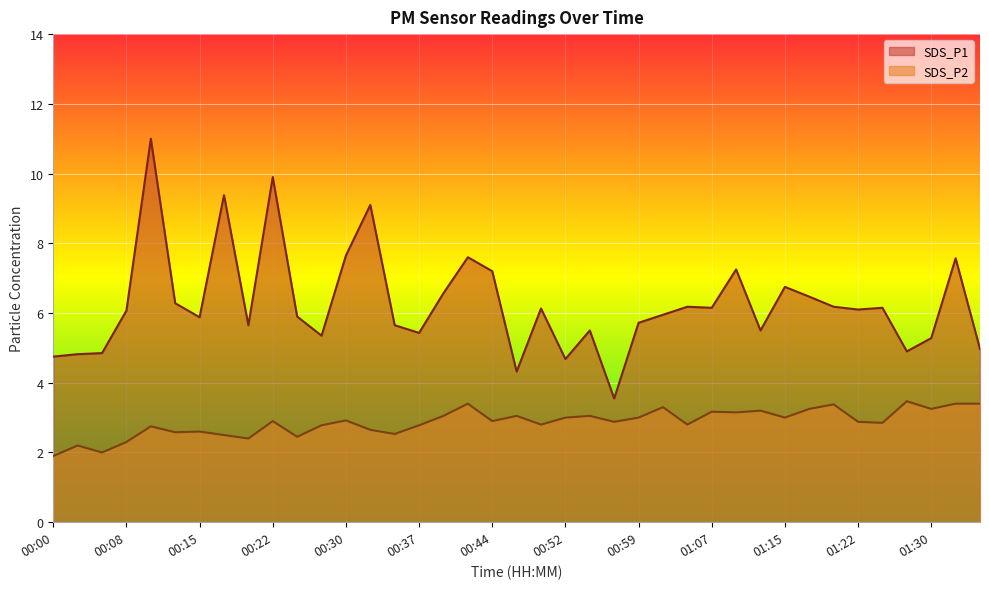

Which series changed the most between 00:30 and 01:02?

SDS_P1